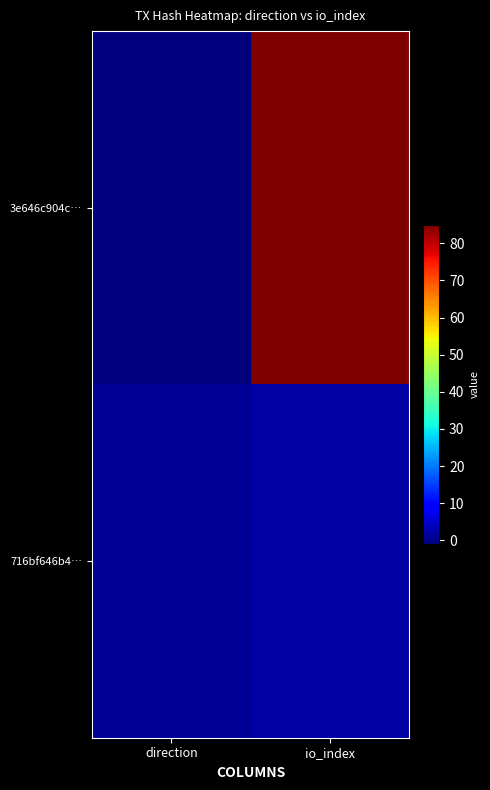

Between io_index and direction, which is larger?

io_index